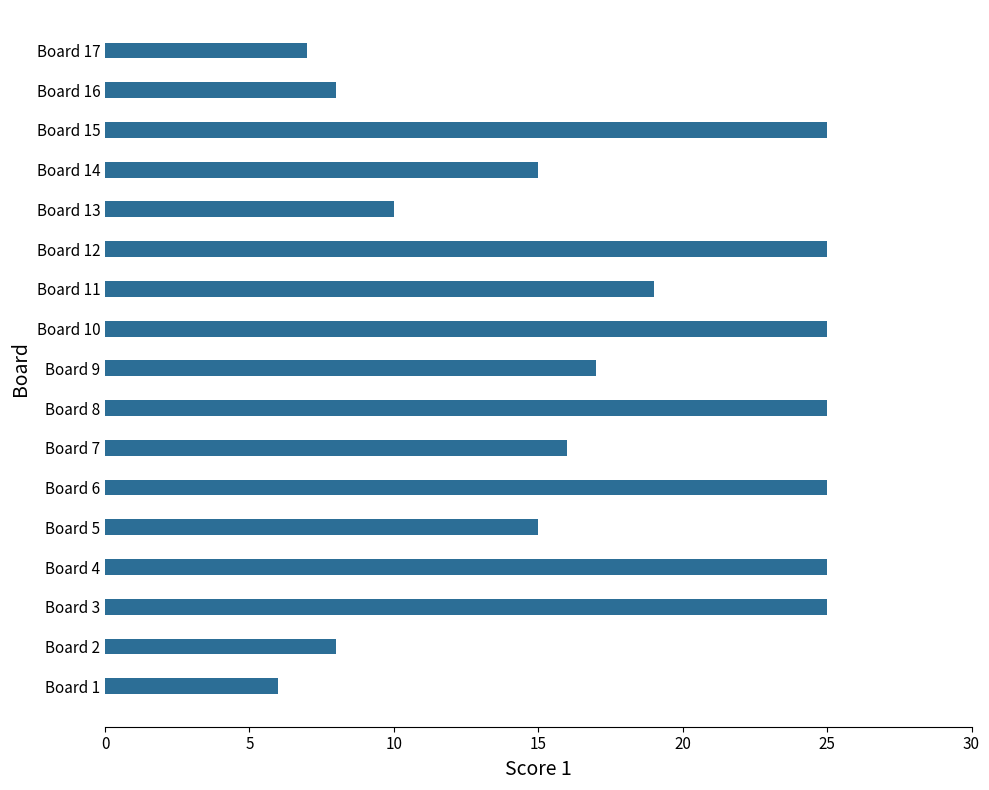

What is the maximum value shown in the chart?

25